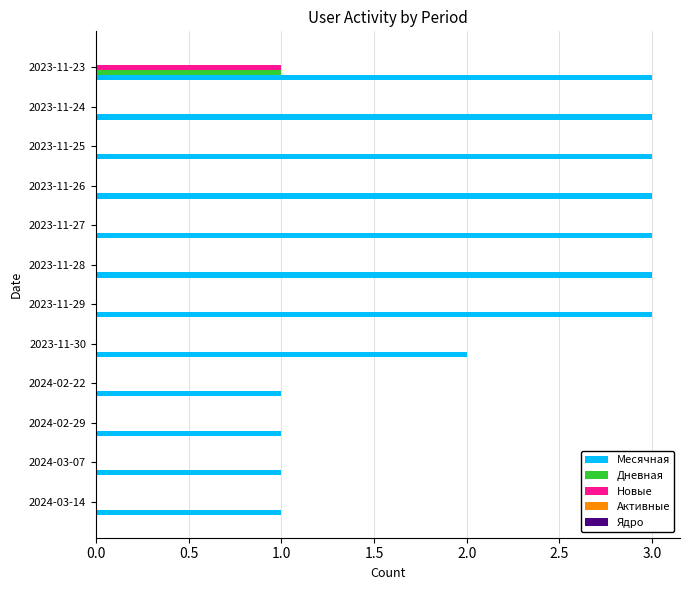

What is the sum of all Месячная values?

27